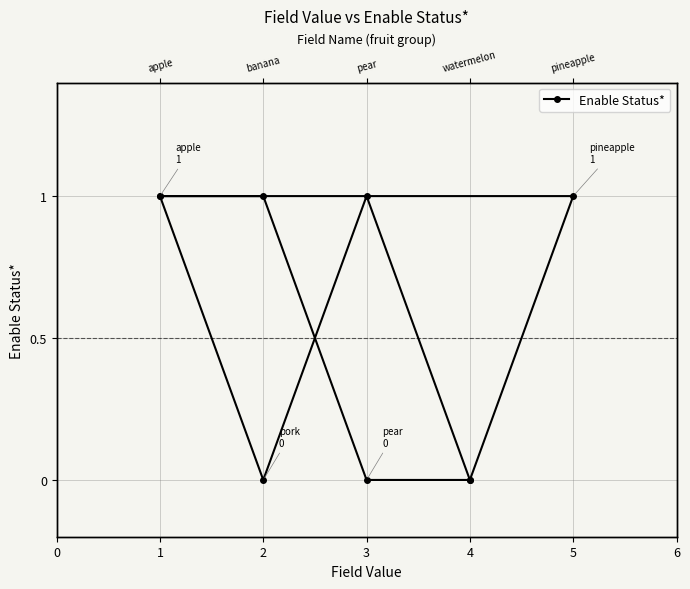

Reading left to right, extract all data points from this chart.

1	1	0	0	1	1	0	1	0